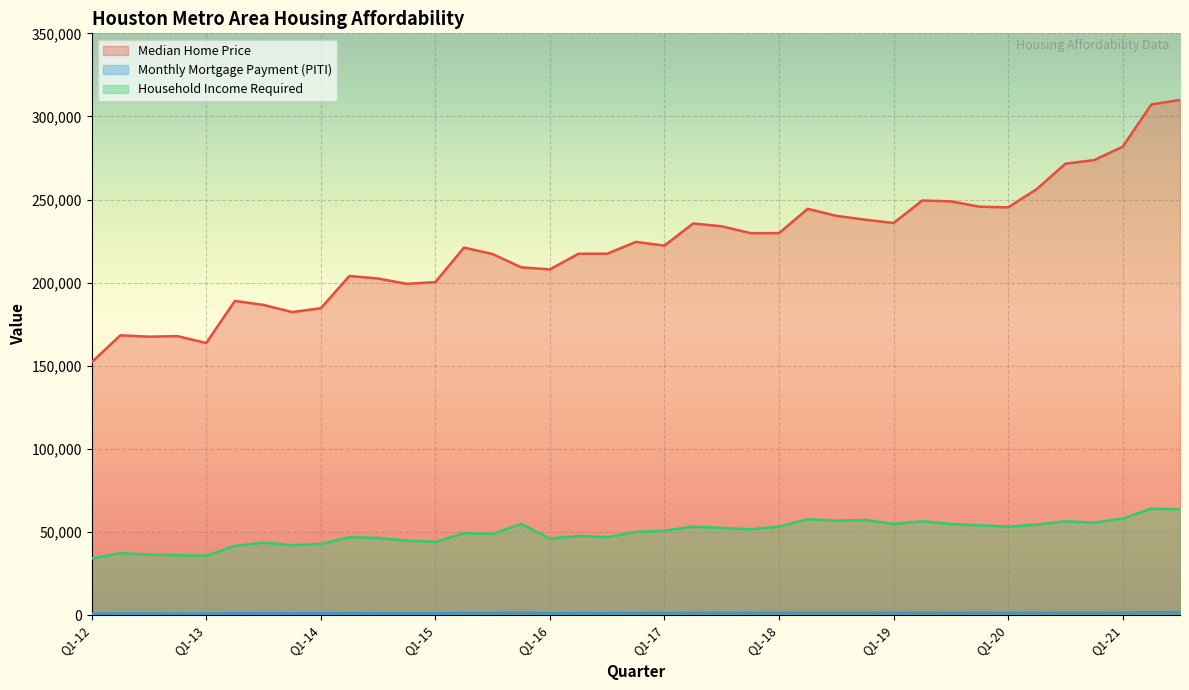

True or false: Median Home Price and Household Income Required intersect in this chart.

False